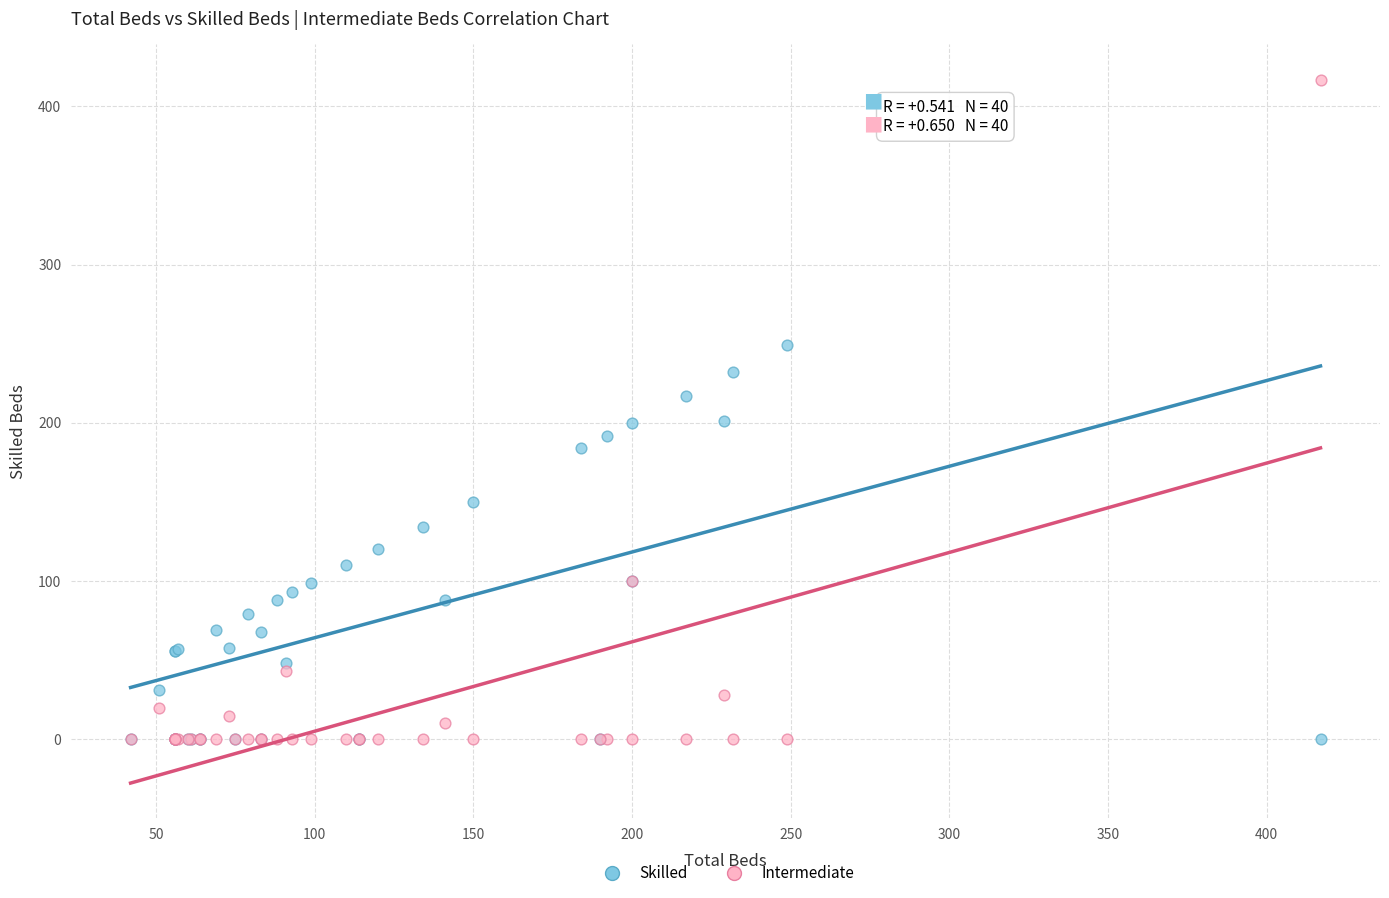

What are all the series names shown in the legend?

Skilled, Intermediate